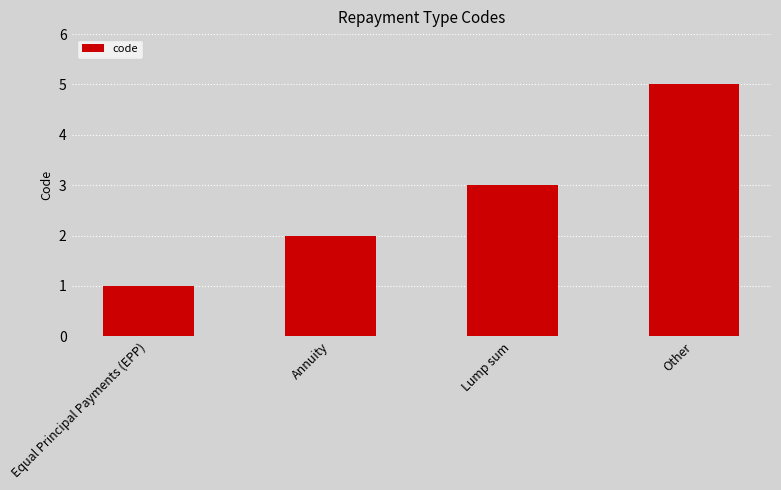

Reading left to right, transcribe all the data shown in this chart.

Equal Principal Payments (EPP)=1	Annuity=2	Lump sum=3	Other=5